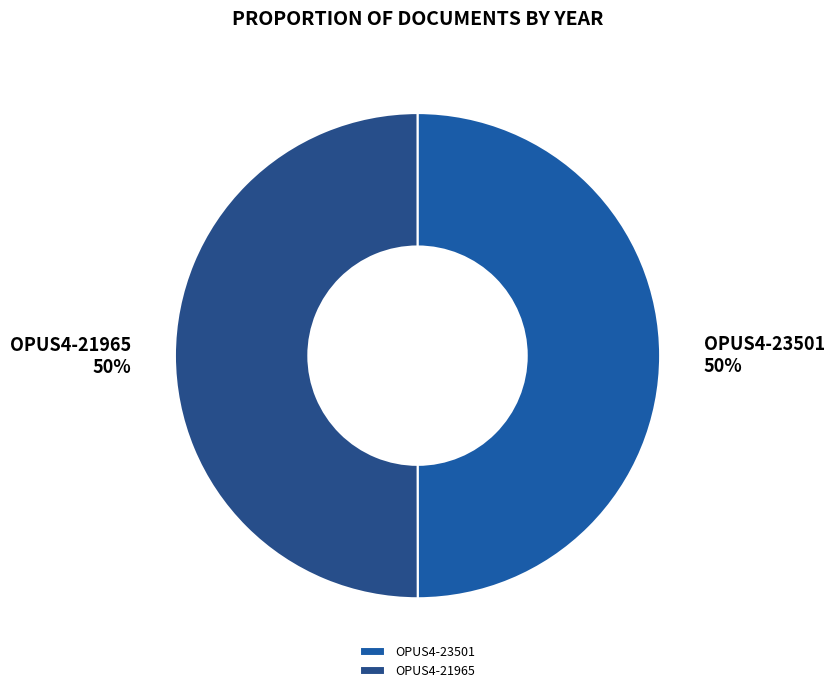

What percentage is the OPUS4-23501 slice, to the nearest percent?

50%